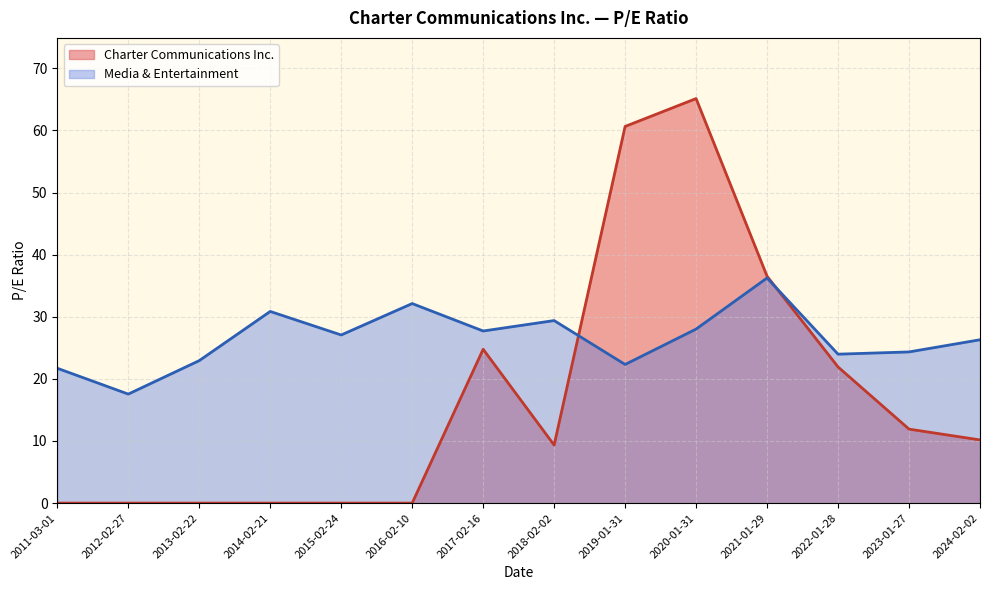

Is it true that Media & Entertainment equals 13.6 at 2018-02-02?

False